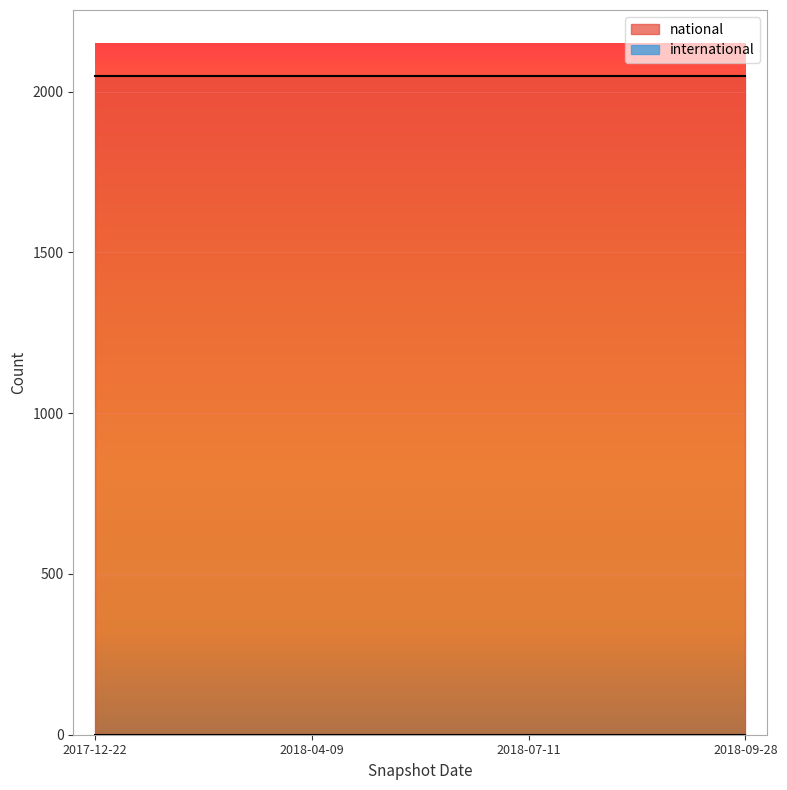

What is the sum of all national values?

8196